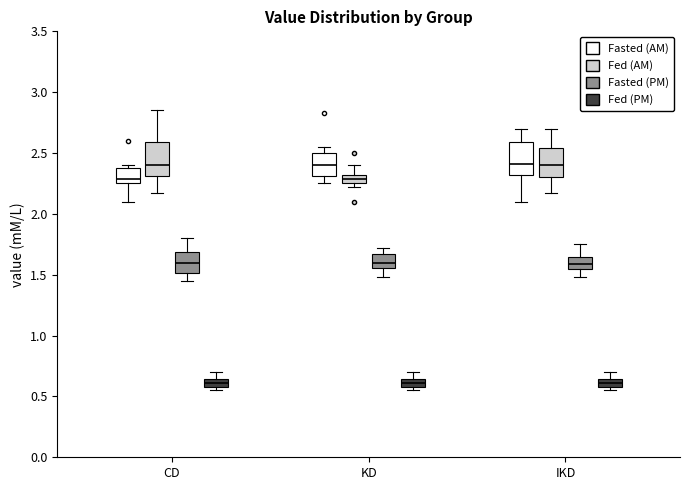

Where does the upper whisker of the box for IKD (Fed (PM)) end on the y-axis? The values are not printed on the chart, so give them approximately, as read against the axis.

0.70